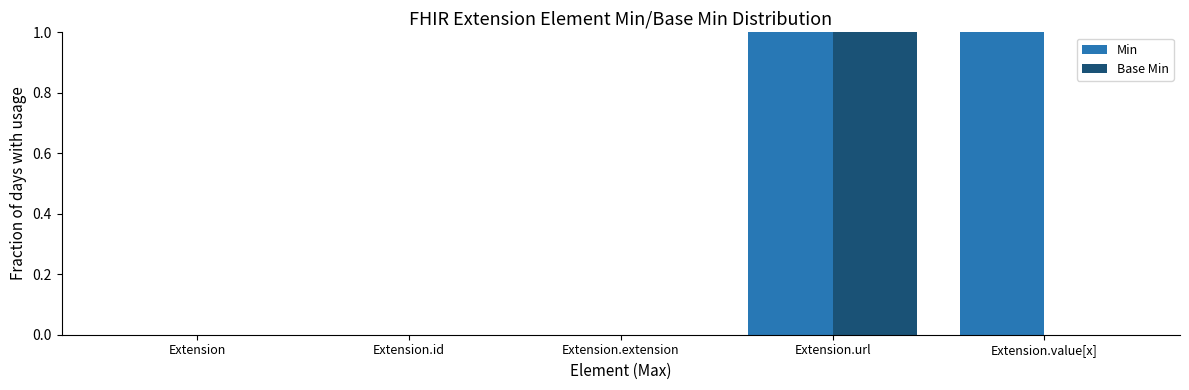

What is the sum of all Base Min values?

1